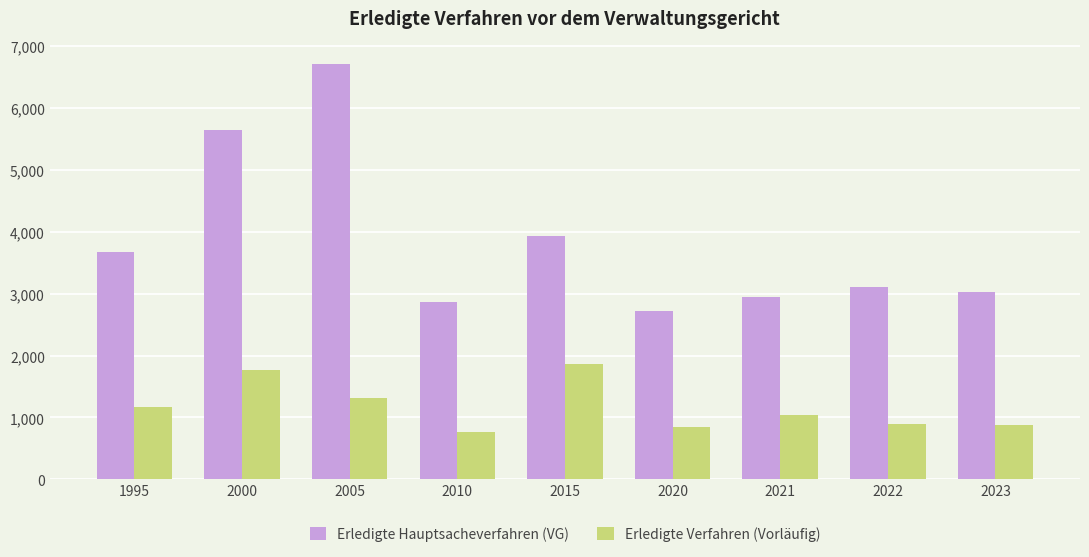

What is the maximum value for Erledigte Verfahren (Vorläufig)?

1871